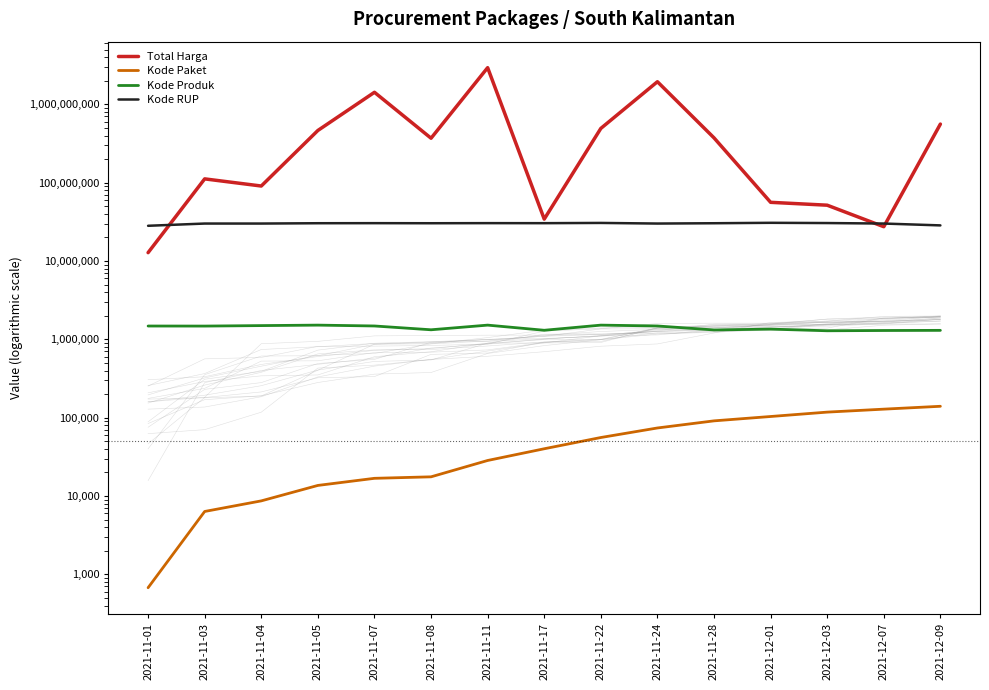

What is the value of the Kode Produk point at the 11th from the left?

1318333